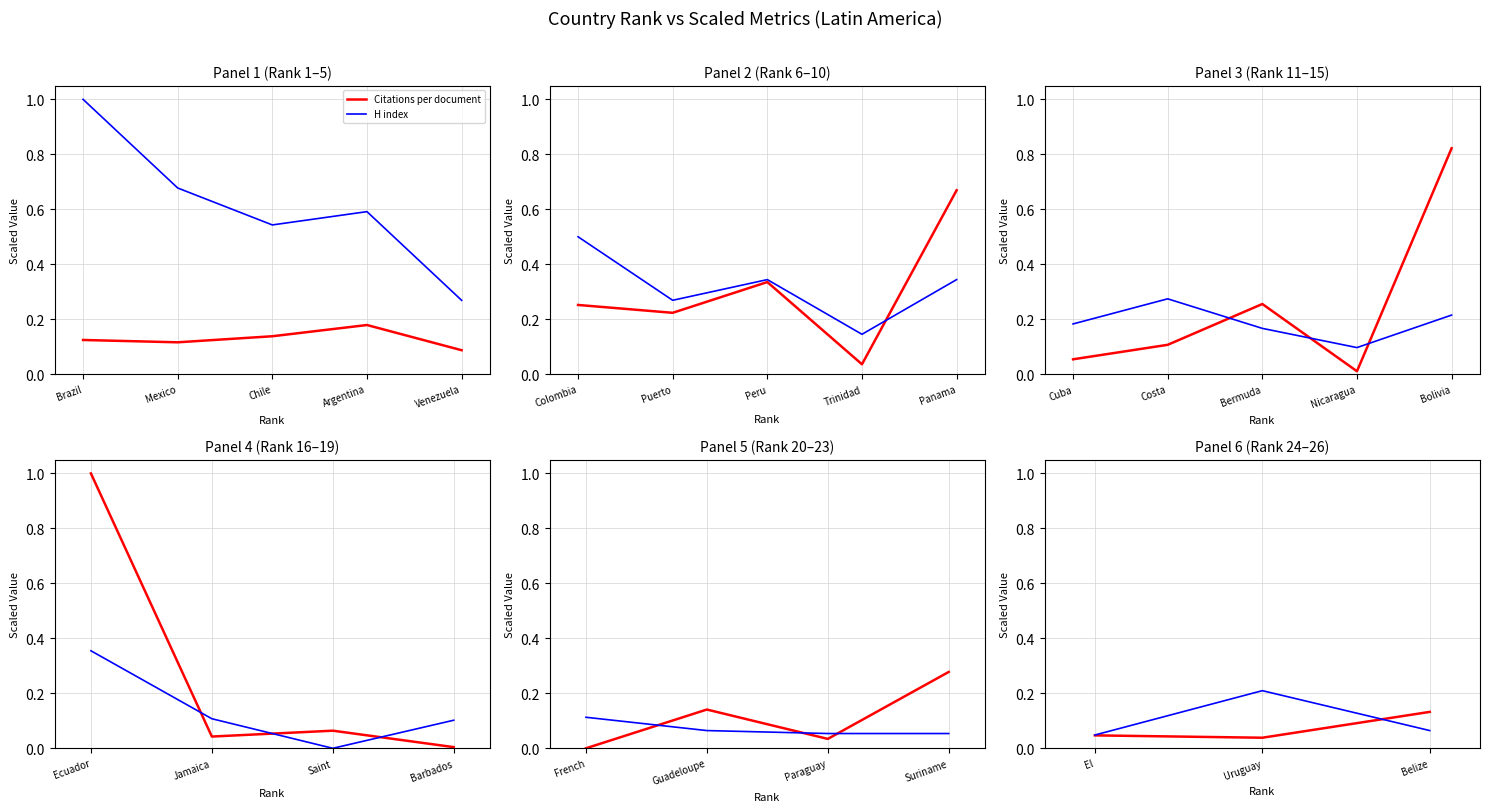

Which series has the widest spread of values?

H index